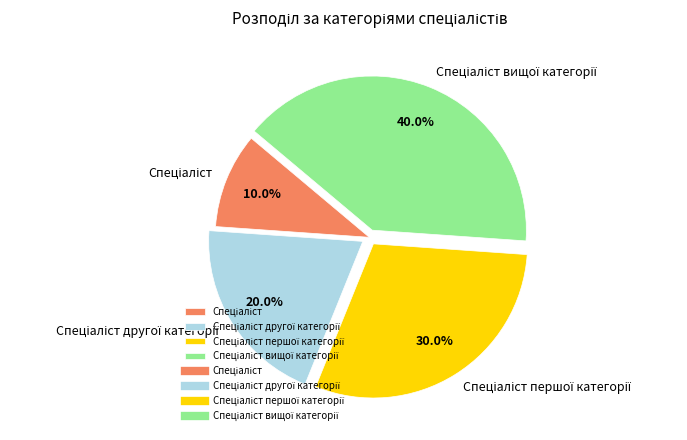

To the nearest percent, what is the average slice percentage?

25%